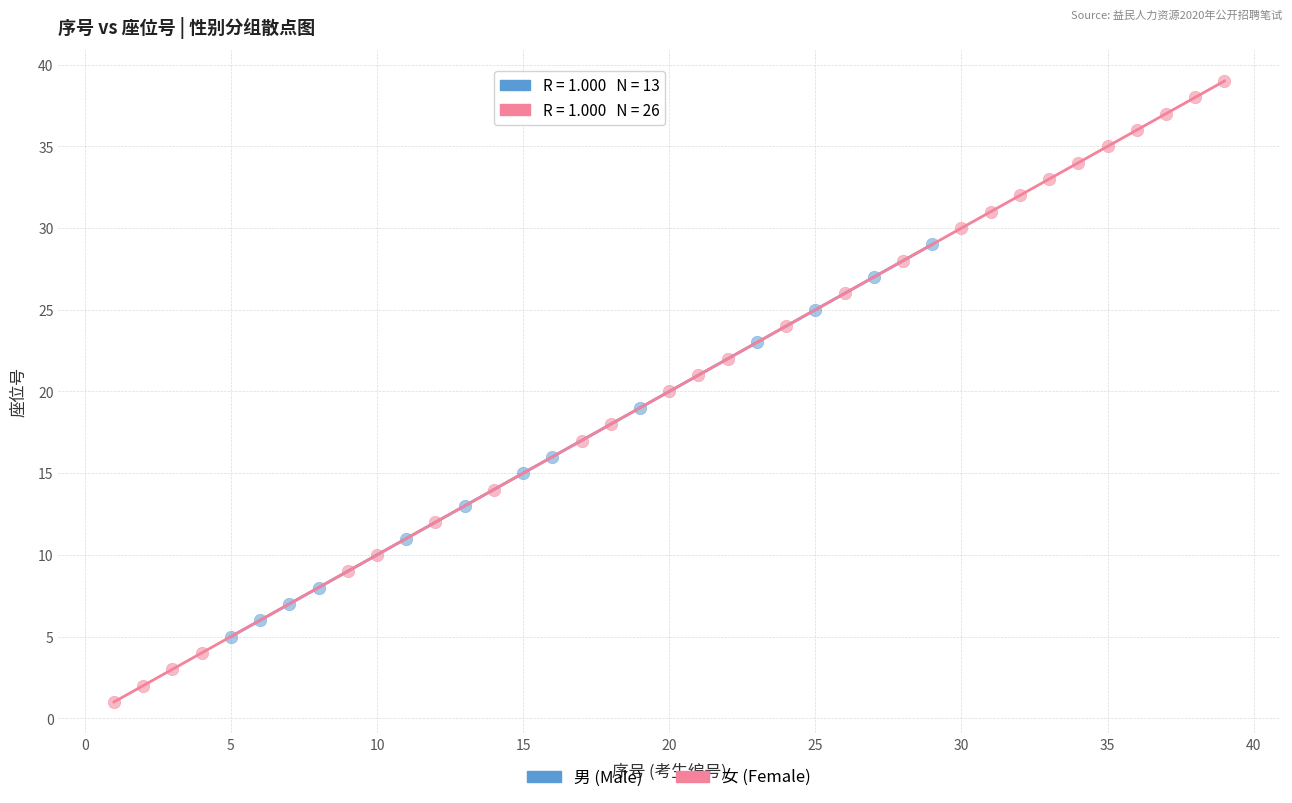

Which series reaches the maximum Y coordinate?

女 (Female)